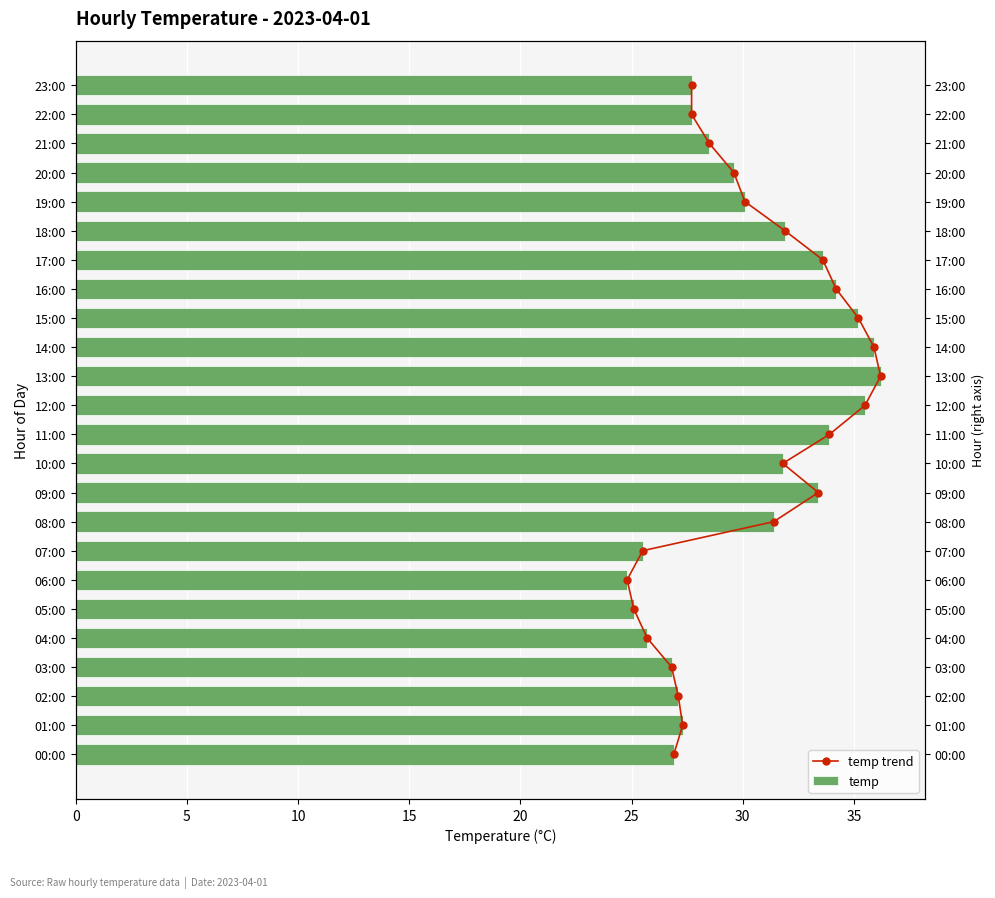

At how many categories does at least one series exceed 15?

24